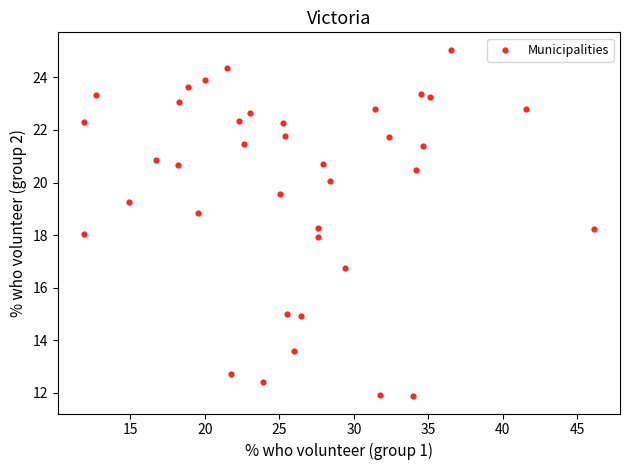

What is the range of Y values (max minus min)?

13.2